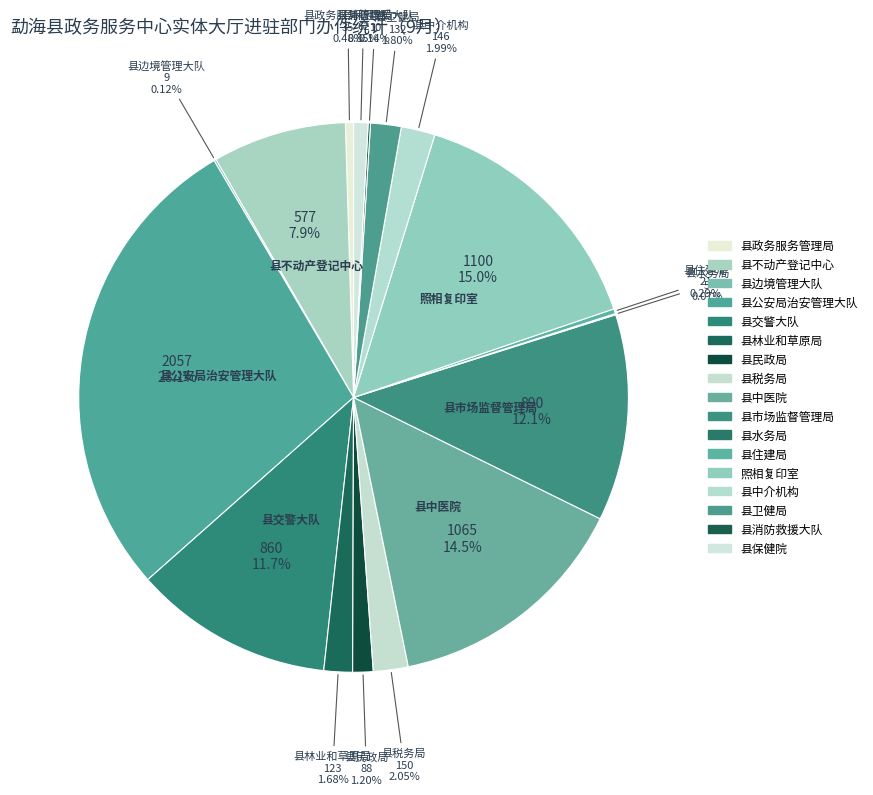

Combined, what portion of the pie is 县卫健局 and 县税务局?

3.8%